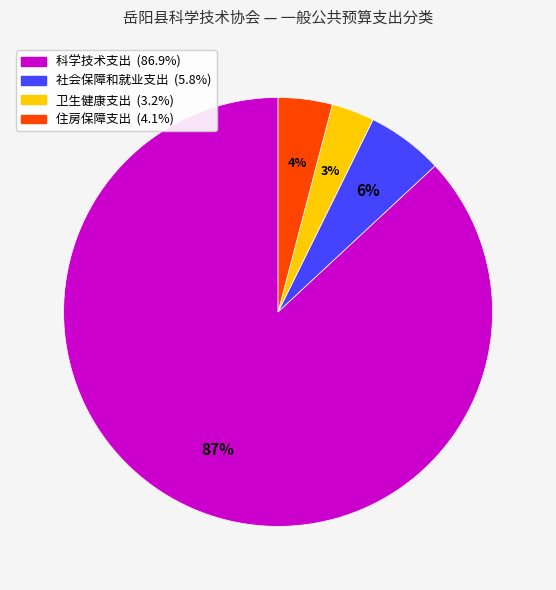

Does 住房保障支出 represent more than half of the total?

No